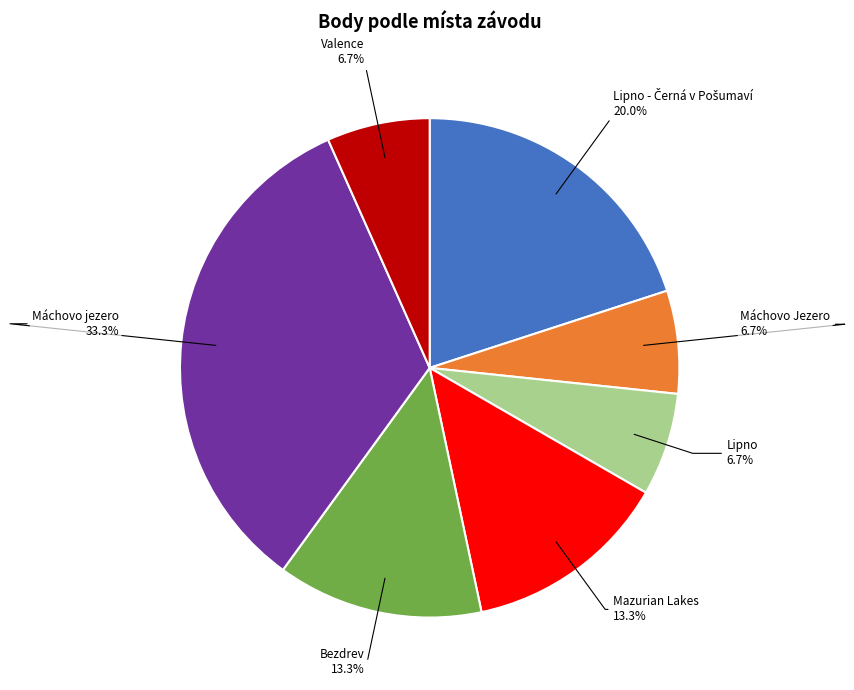

Is there any slice that represents more than half of the pie?

No